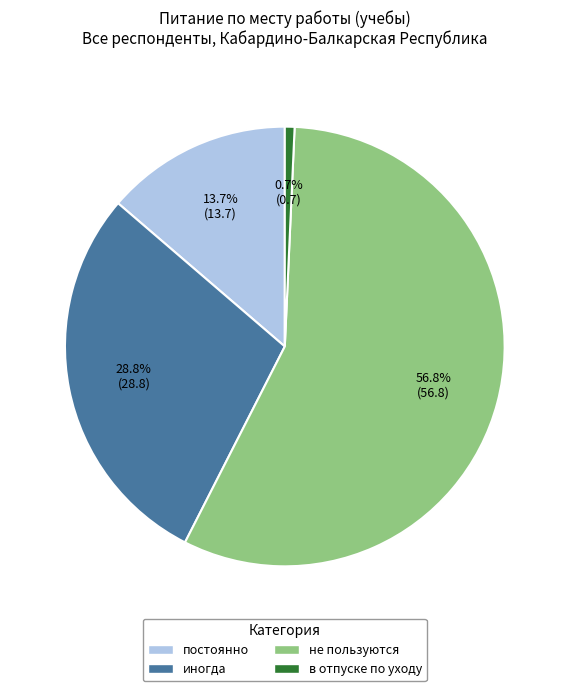

How many segments does this pie chart have?

4